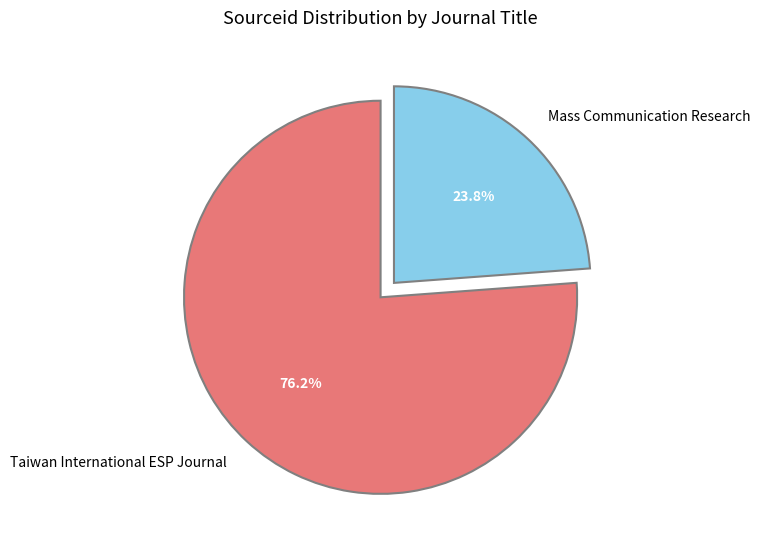

Is it true that Mass Communication Research is 31% of the pie?

False